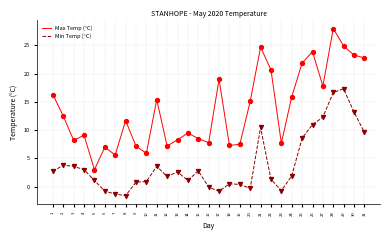

Which series has the largest range (max minus min)?

Max Temp (°C)